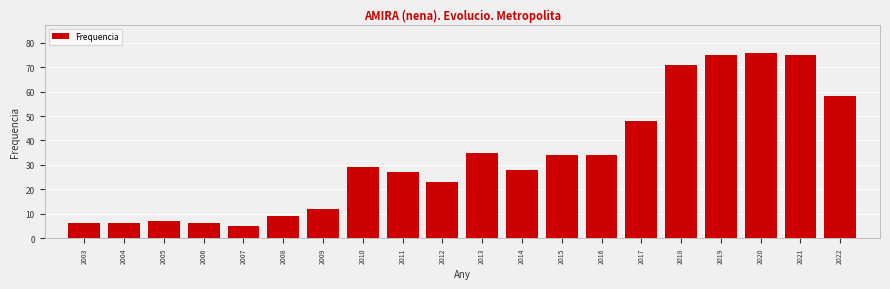

Reading right to left, list all the values displayed in this chart.

2022=58	2021=75	2020=76	2019=75	2018=71	2017=48	2016=34	2015=34	2014=28	2013=35	2012=23	2011=27	2010=29	2009=12	2008=9	2007=5	2006=6	2005=7	2004=6	2003=6